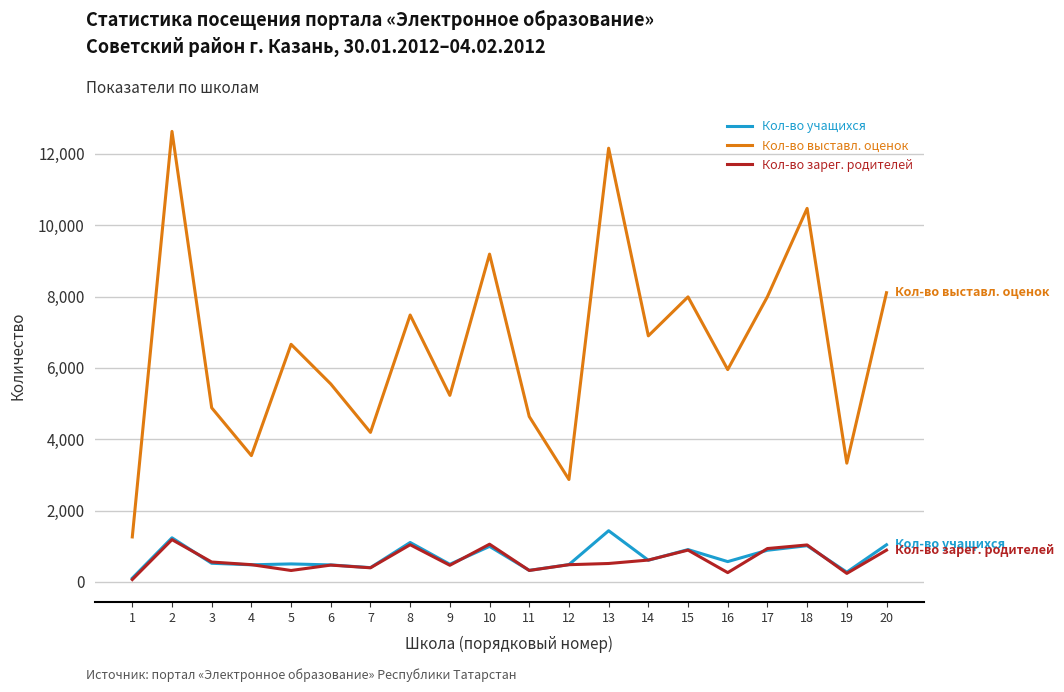

Which category has the highest value in the Кол-во выставл. оценок series?

2